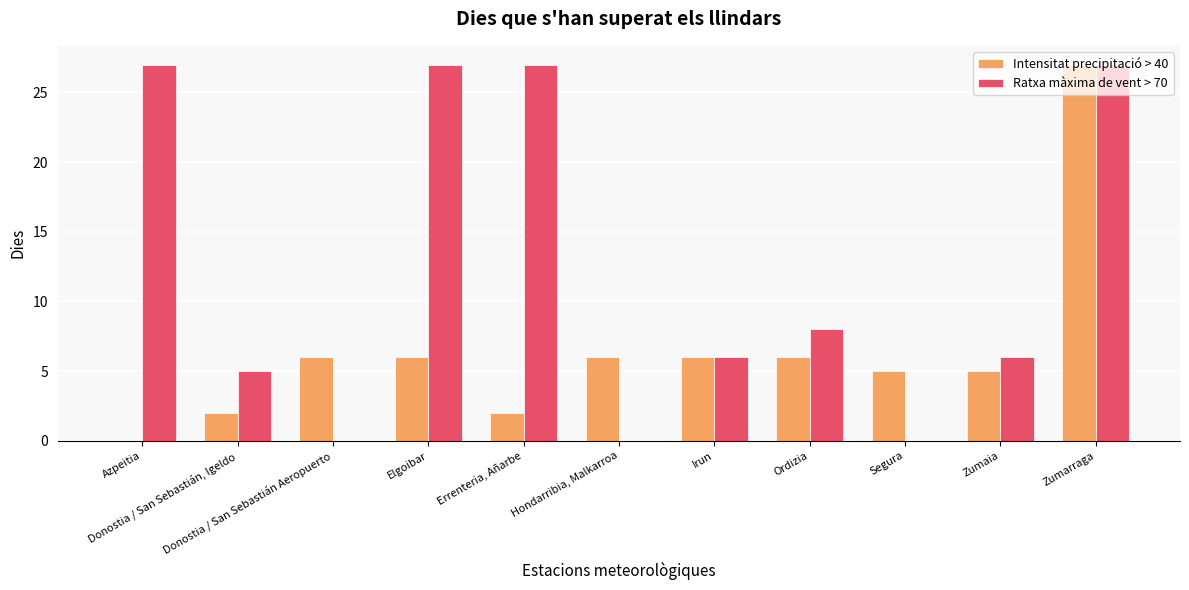

How many data points does each series have?

11